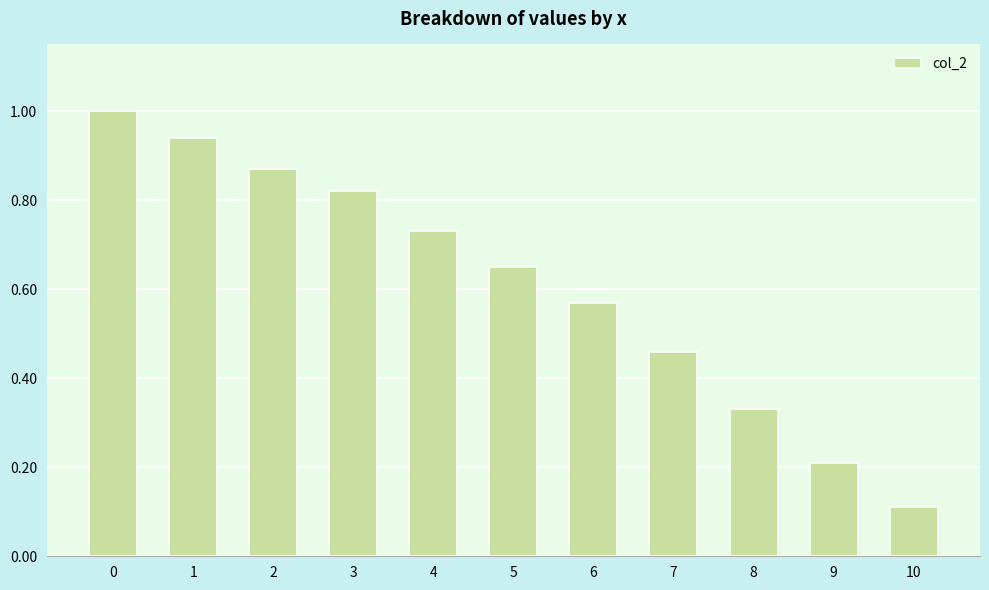

Does the chart contain any negative values?

No